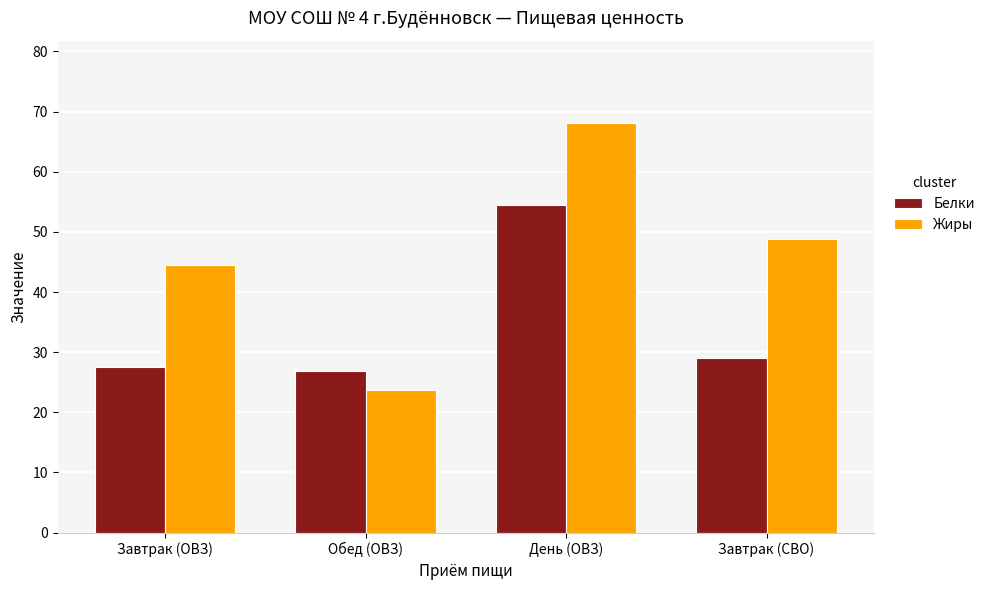

What are all the series names shown in the legend?

Белки, Жиры